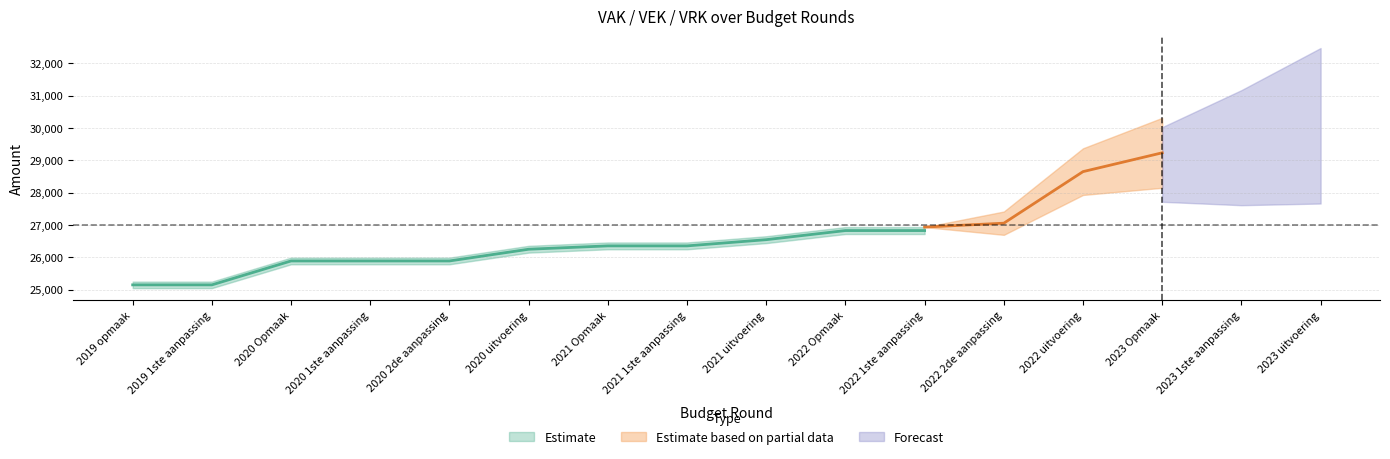

True or false: VEK and VRK cross at least once.

False